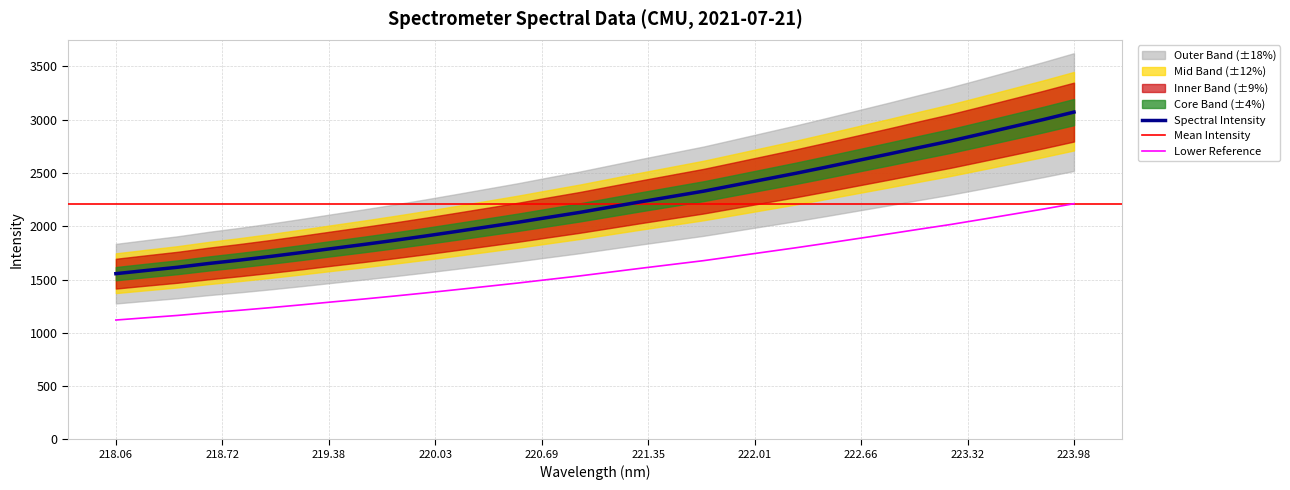

Reading left to right, what are all the values shown in this chart?

1119.5	1141.5	1162.9	1188.4	1211.2	1235.9	1262.3	1289.8	1316.5	1344.6	1373.8	1404.4	1435.6	1467.0	1500.6	1533.7	1570.1	1606.4	1641.7	1676.8	1717.2	1757.8	1798.3	1840.9	1884.6	1928.1	1972.7	2016.3	2063.9	2112.4	2160.8	2211.8